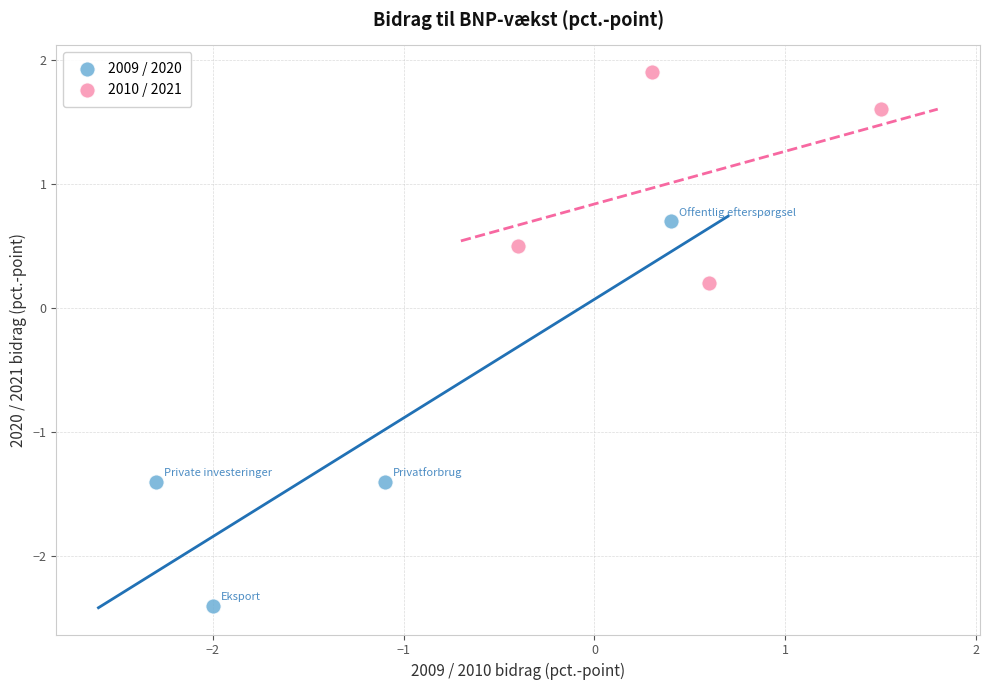

Which series reaches the minimum Y coordinate?

2009 / 2020